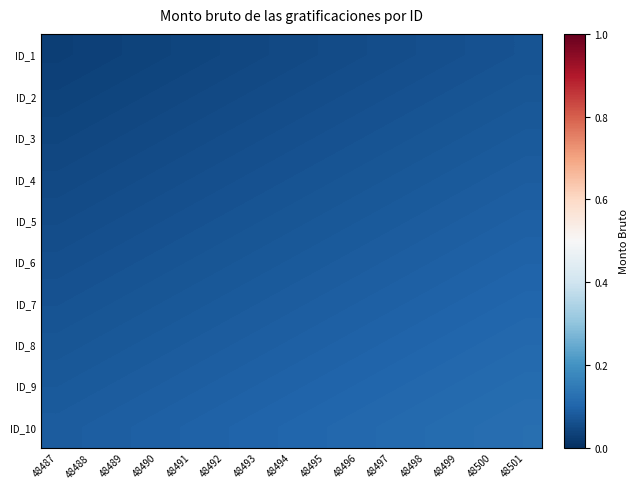

At which category is the sum across all series the highest?

48501